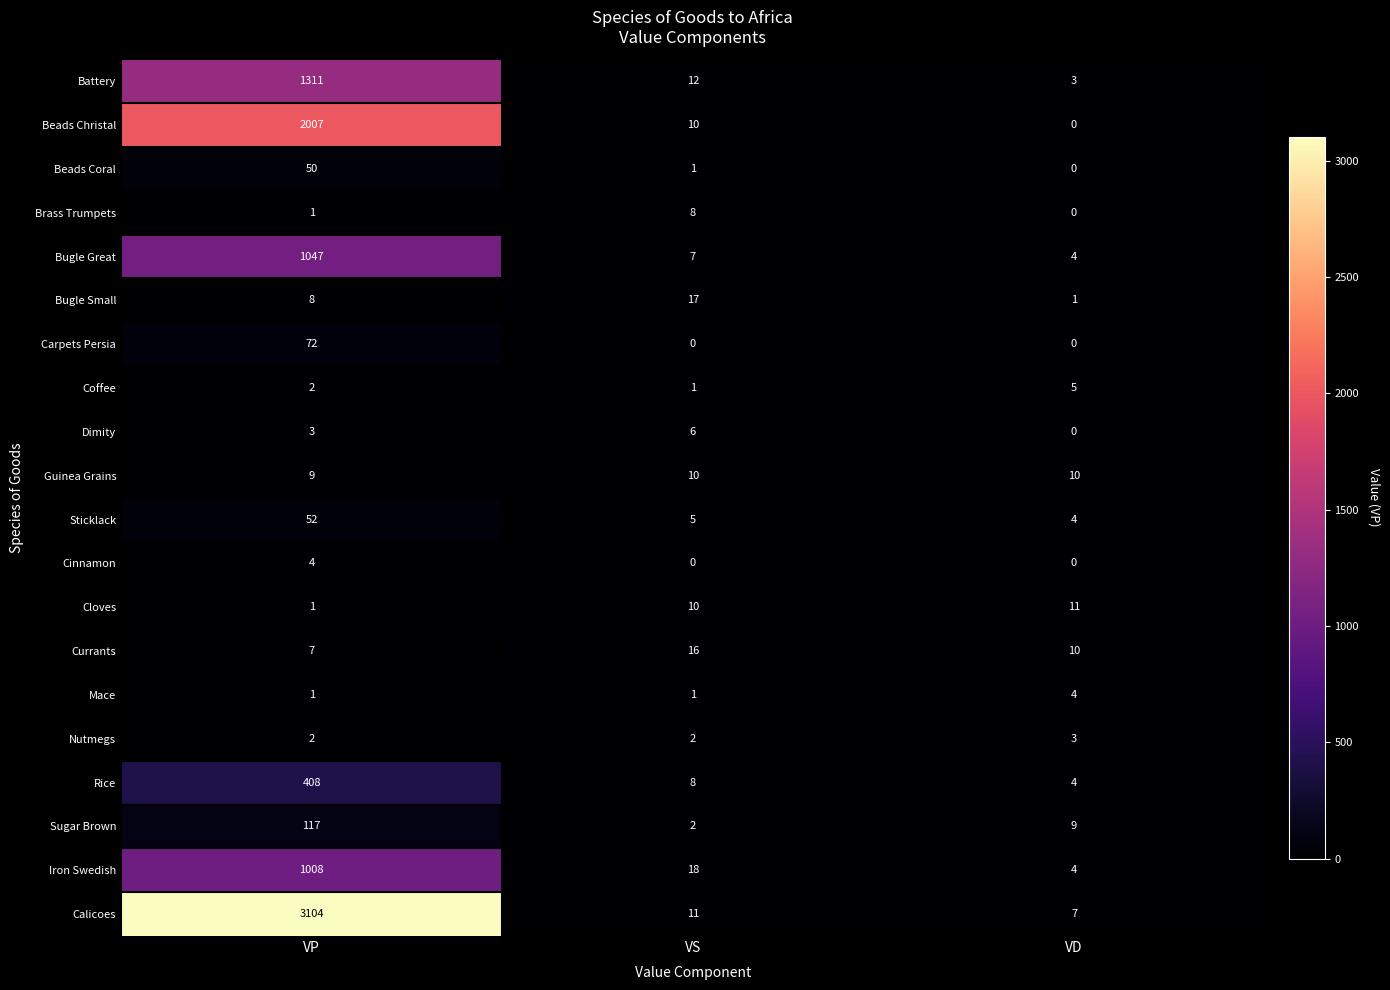

What is the average value of the Dimity series?

3